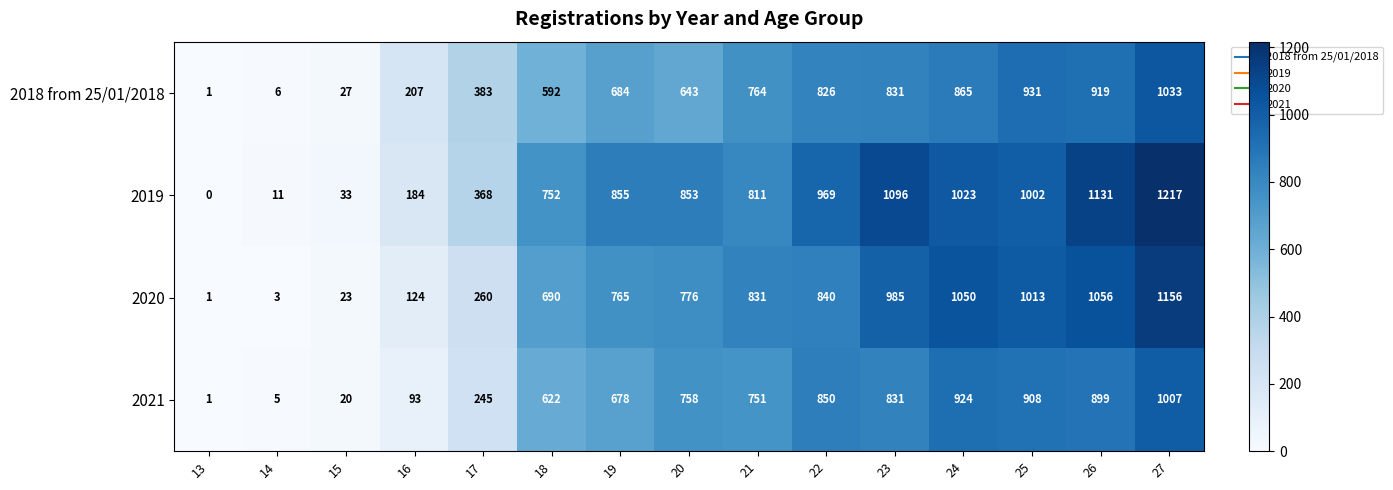

At 19, list the series in order from largest to smallest.

2019, 2020, 2018 from 25/01/2018, 2021